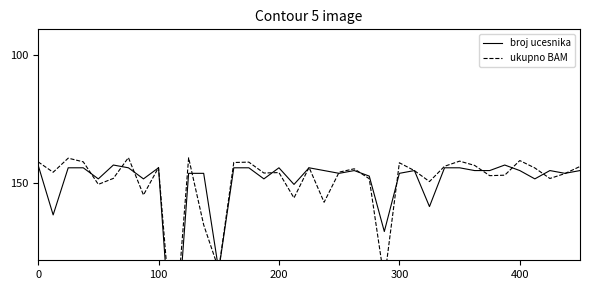

What is the maximum value for ukupno BAM?

214.8